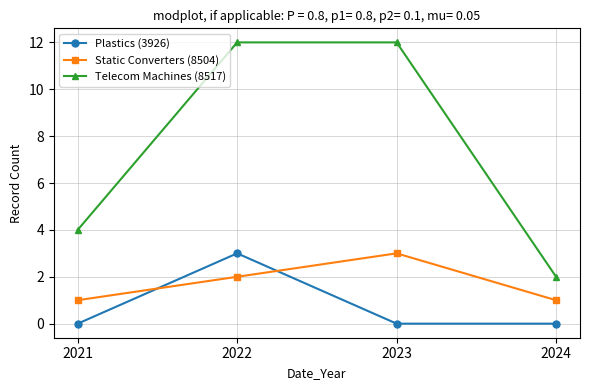

How many distinct data groups are displayed?

3